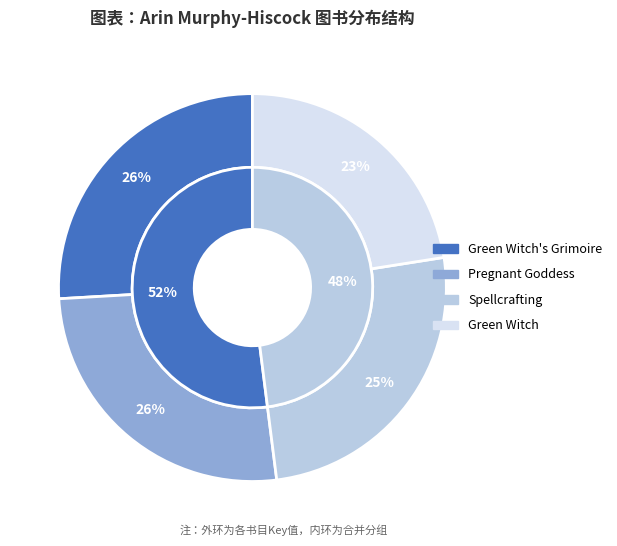

What percentage is the Spellcrafting slice, to the nearest percent?

25%